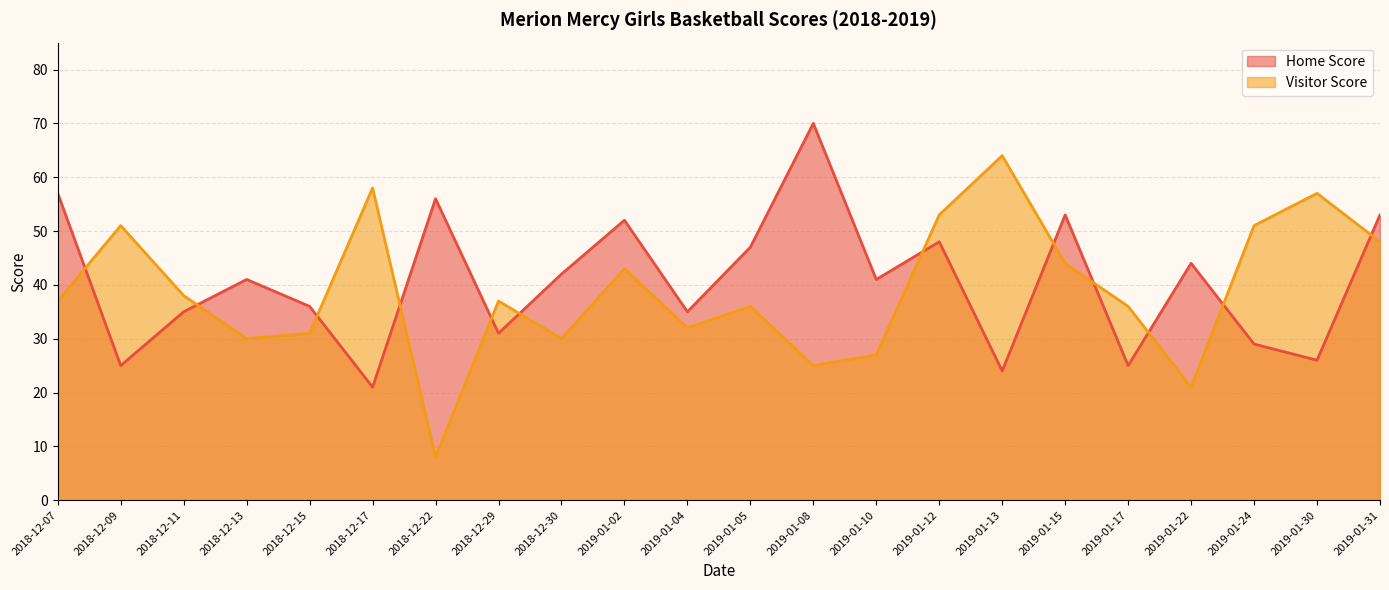

Which has a higher value, 2018-12-07 or 2018-12-15?

2018-12-07